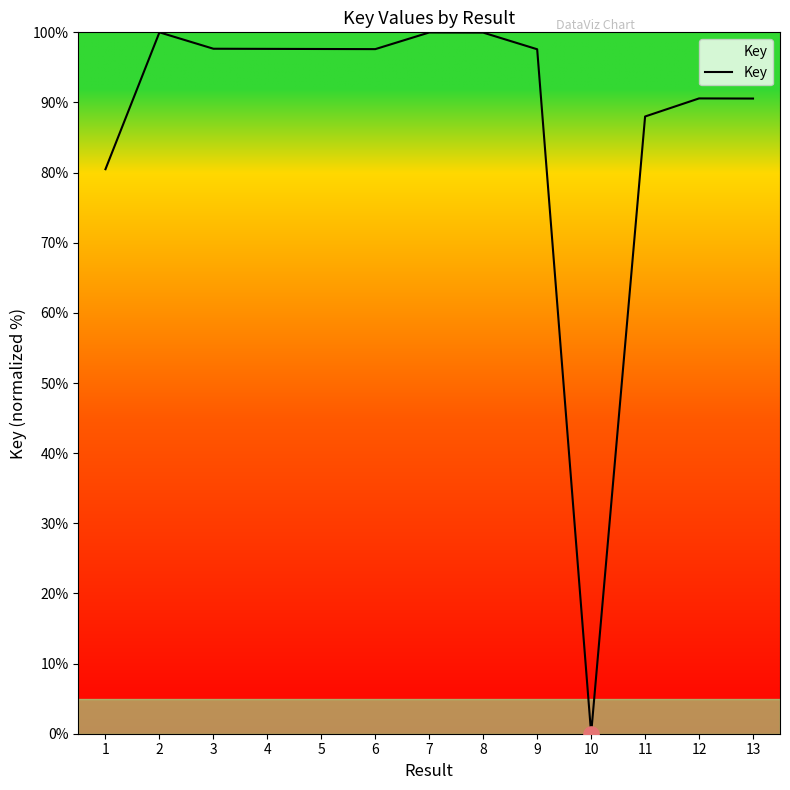

What is the change in value from 8 to 11?

-12.0